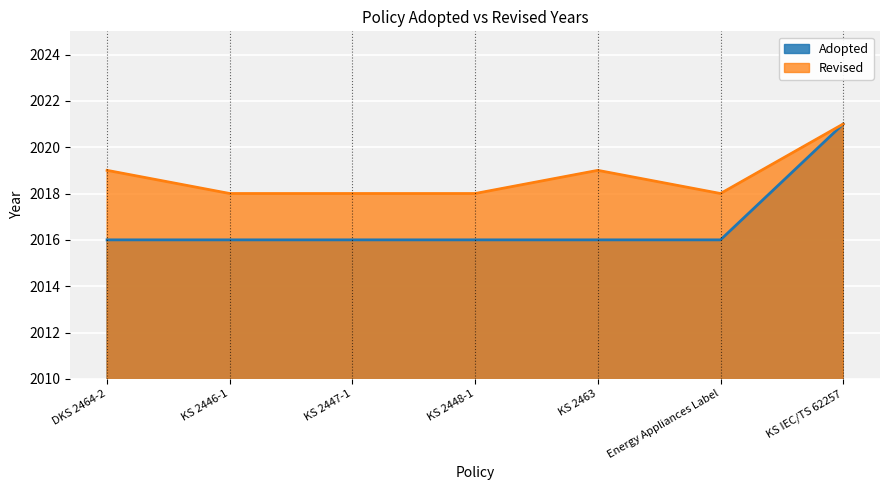

Rank the categories by value from highest to lowest.

KS IEC/TS 62257, DKS 2464-2, KS 2446-1, KS 2447-1, KS 2448-1, KS 2463, Energy Appliances Label